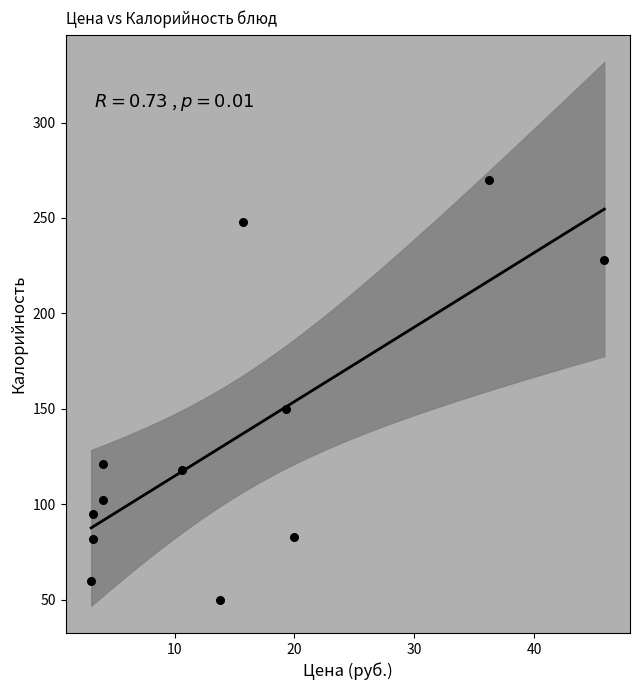

What Y value in the scatter plot is closest to 160?

150